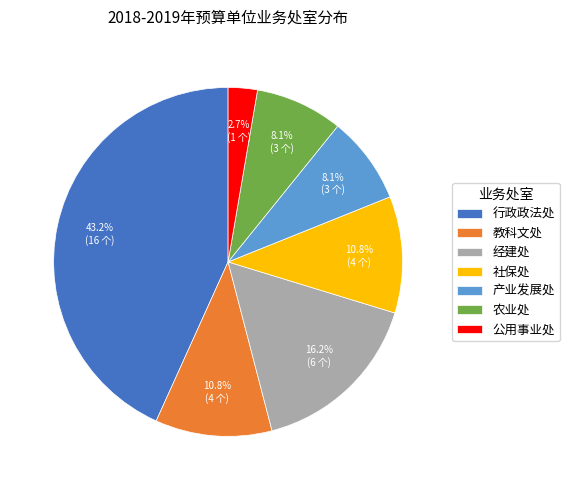

To the nearest percent, what portion does 行政政法处 represent?

43%